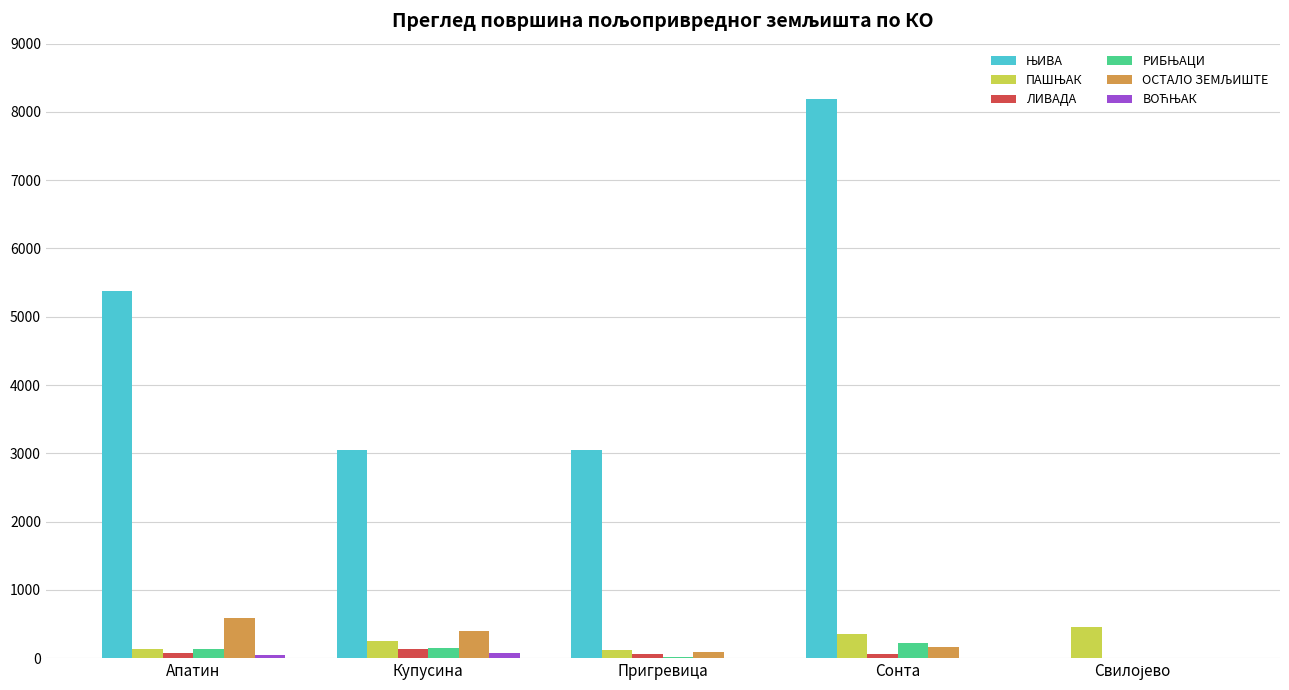

Does the chart contain stacked bars?

No